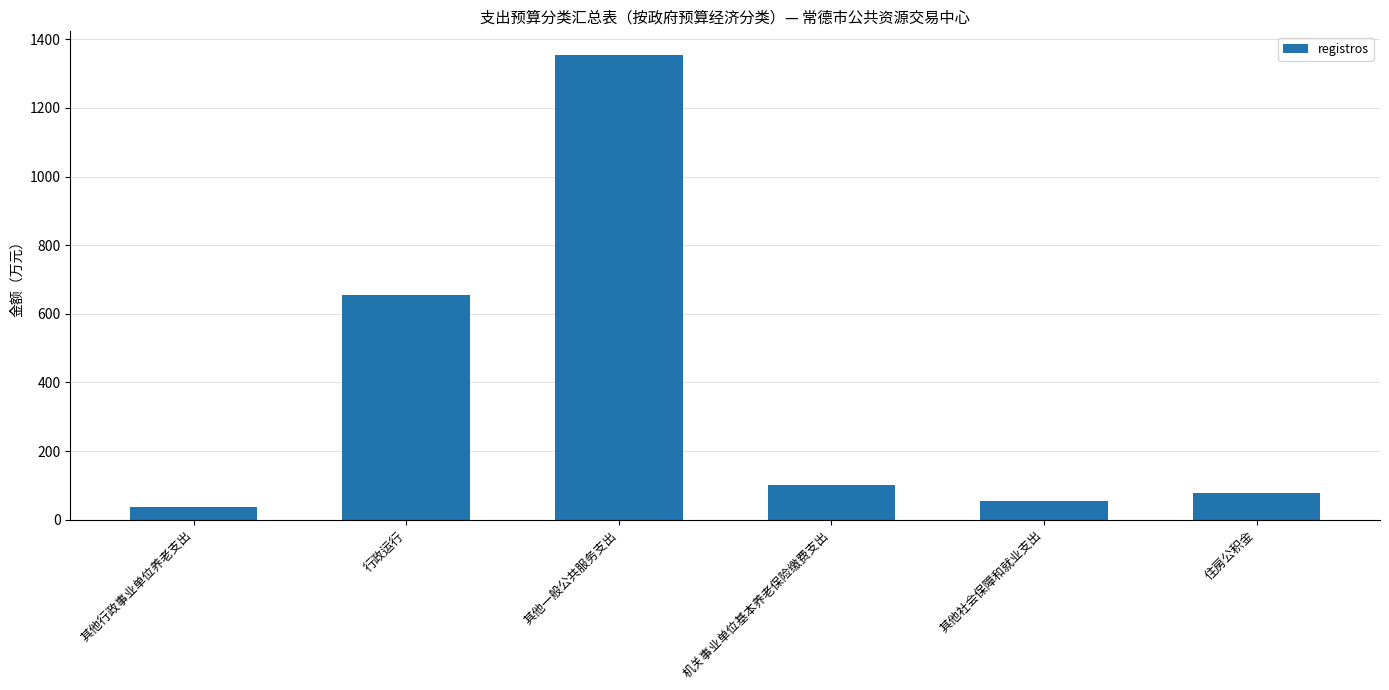

List the labels in order of value, largest first.

其他一般公共服务支出, 行政运行, 机关事业单位基本养老保险缴费支出, 住房公积金, 其他社会保障和就业支出, 其他行政事业单位养老支出